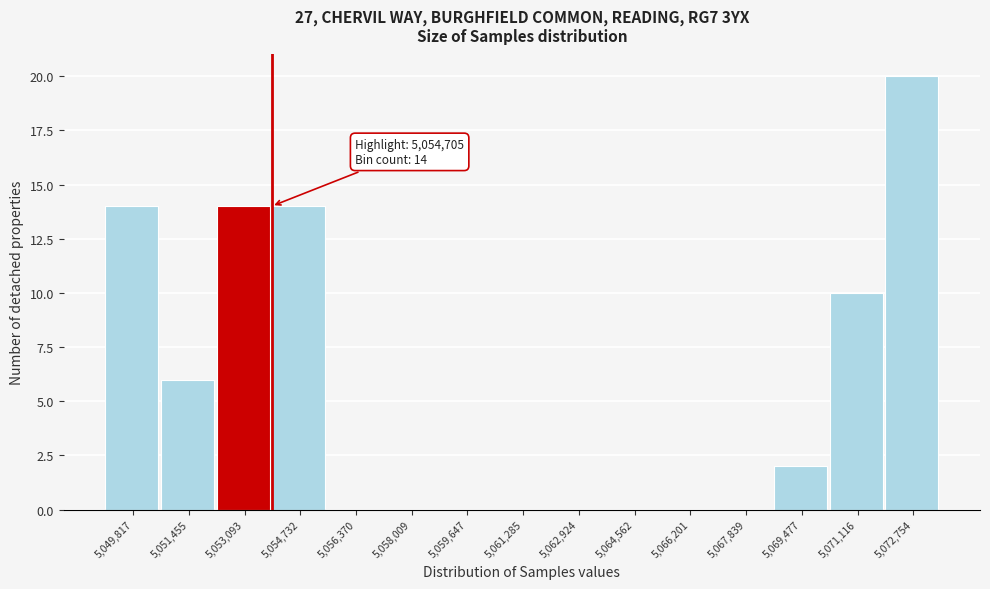

Reading right to left, transcribe all the data shown in this chart.

5,072,754=20	5,071,116=10	5,069,477=2	5,067,839=0	5,066,201=0	5,064,562=0	5,062,924=0	5,061,285=0	5,059,647=0	5,058,009=0	5,056,370=0	5,054,732=14	5,053,093=14	5,051,455=6	5,049,817=14